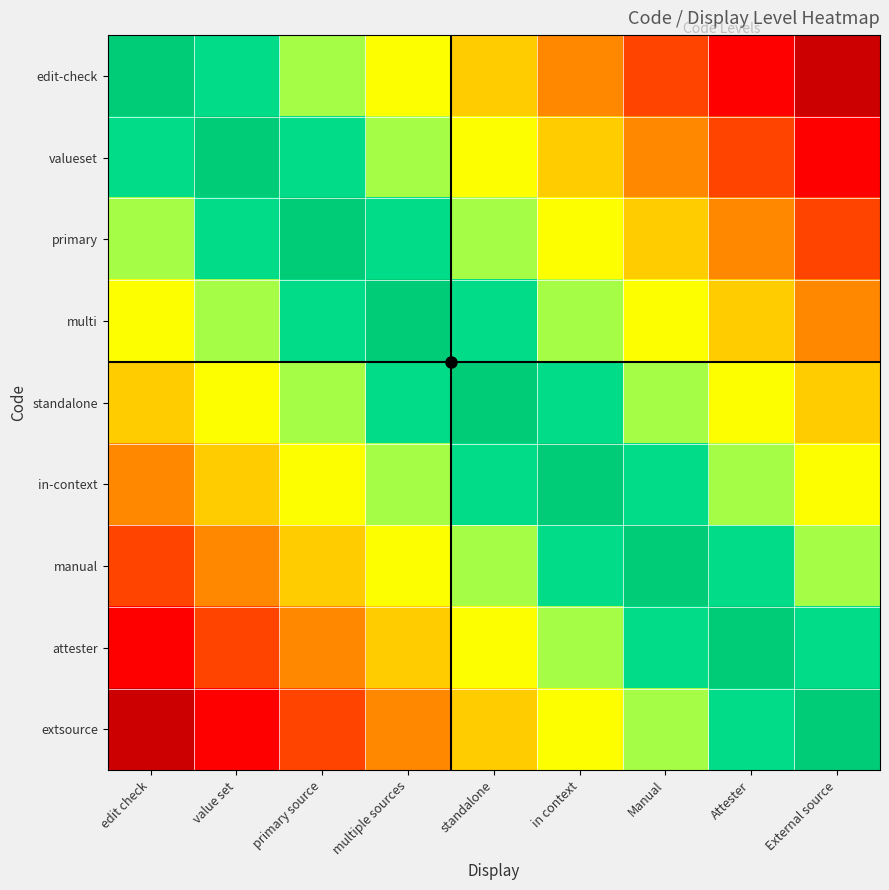

How many distinct data groups are displayed?

9